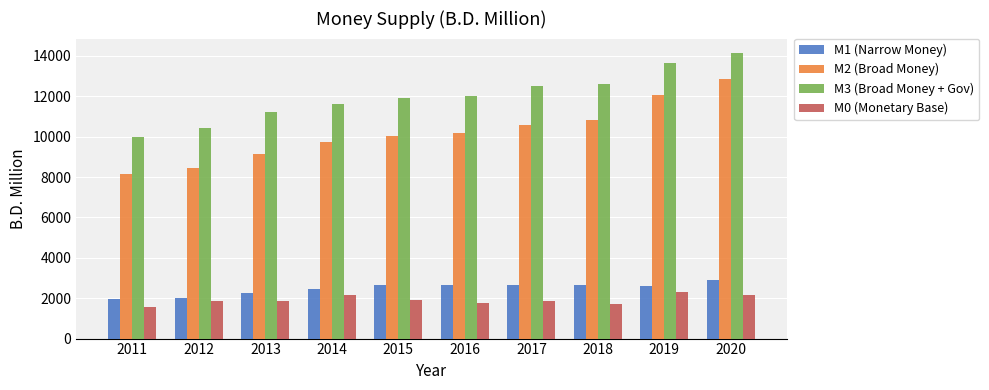

True or false: M1 (Narrow Money) has a value of 1572.8 at 2020.

False